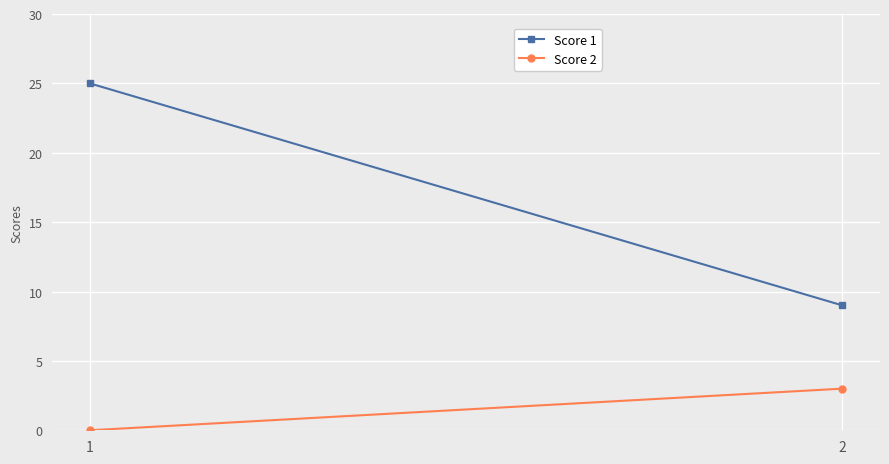

Reading right to left, extract all data points from this chart.

Score 1: 2=9	1=25
Score 2: 2=3	1=0